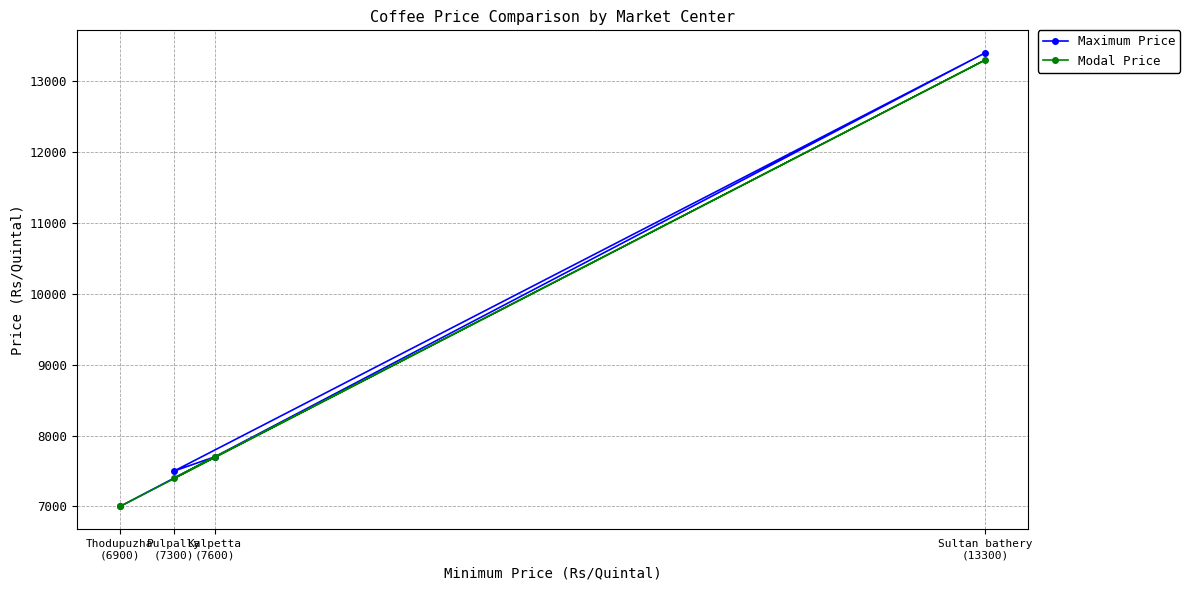

What is the total value across all series at Sultan bathery
(13300)?

26700